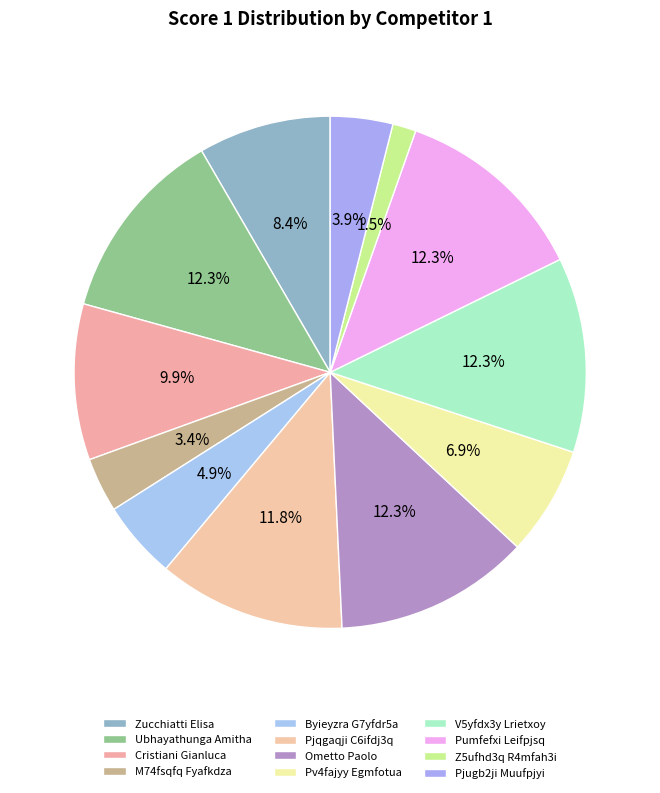

True or false: Cristiani Gianluca accounts for 10% of the total.

True